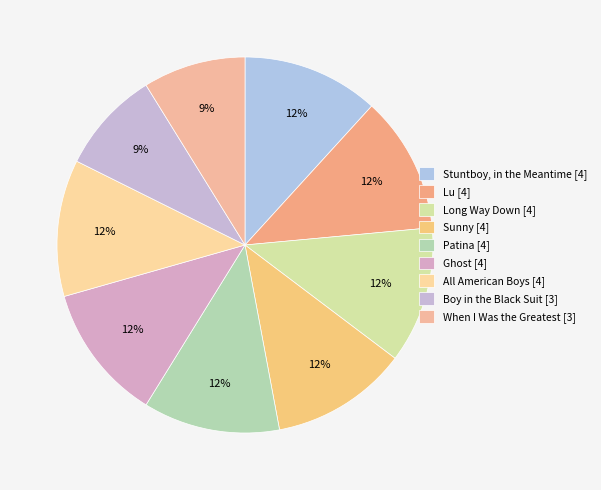

How much of the chart is everything except Sunny [4]?

88.2%